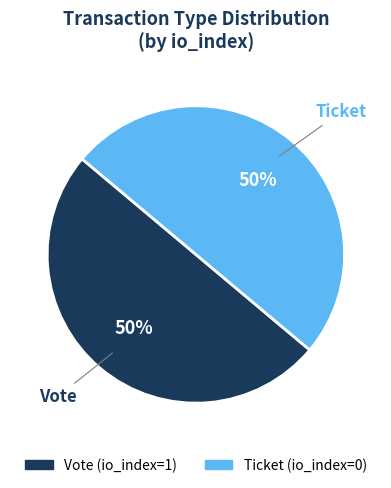

The Ticket slice represents 64% of the pie. True or false?

False